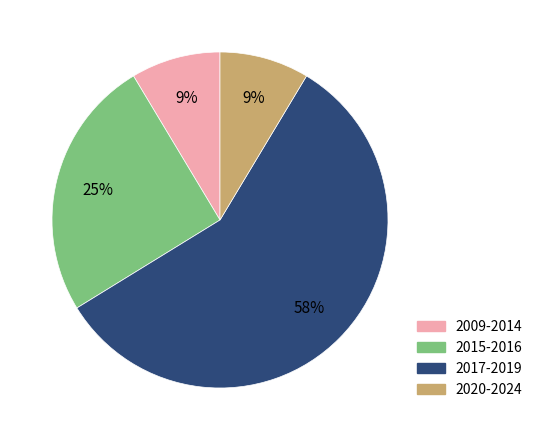

Do 2017-2019 and 2015-2016 together represent more than half of the pie?

Yes